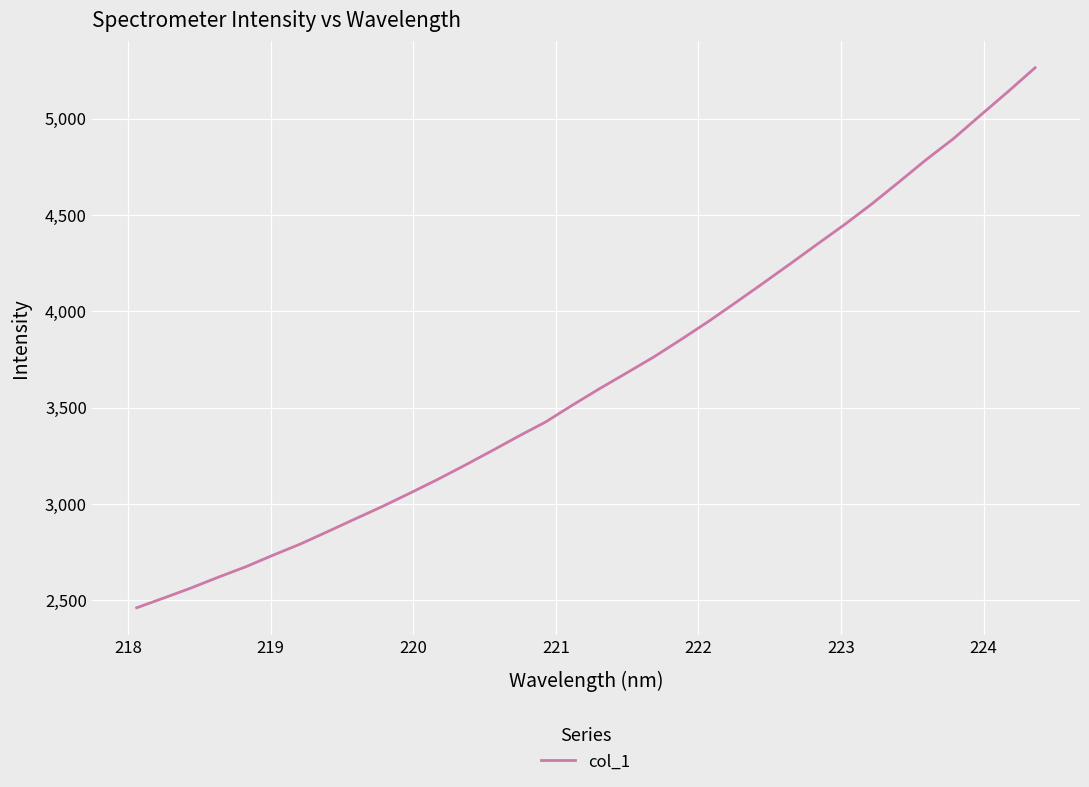

What is the greatest value displayed?

5263.8